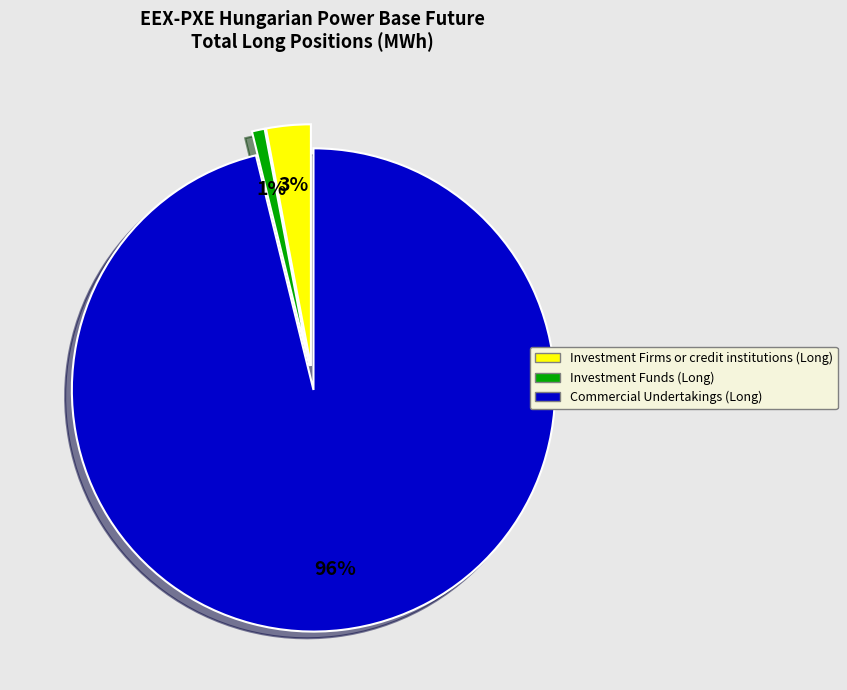

To the nearest percent, what is the average slice percentage?

33%